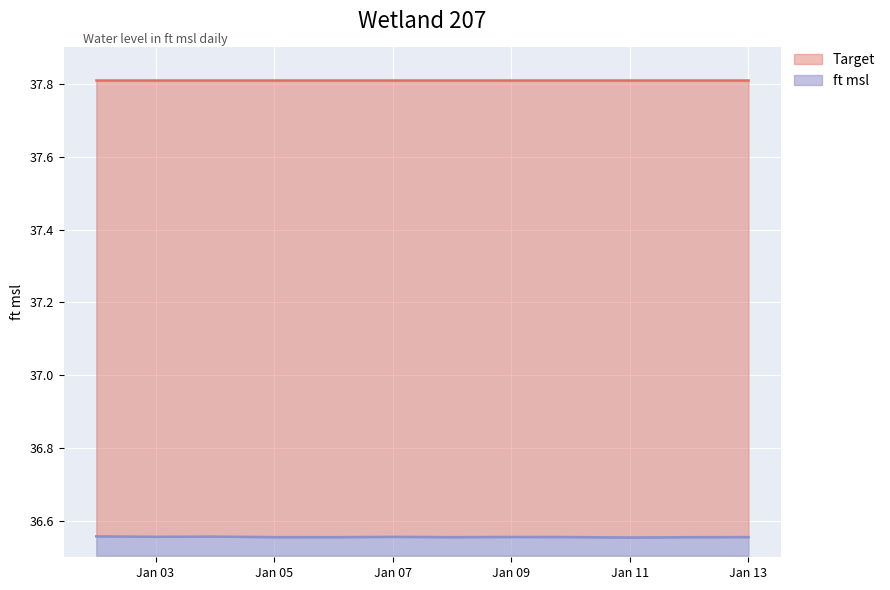

True or false: the data shows 36.6 at 2025-01-06.

True